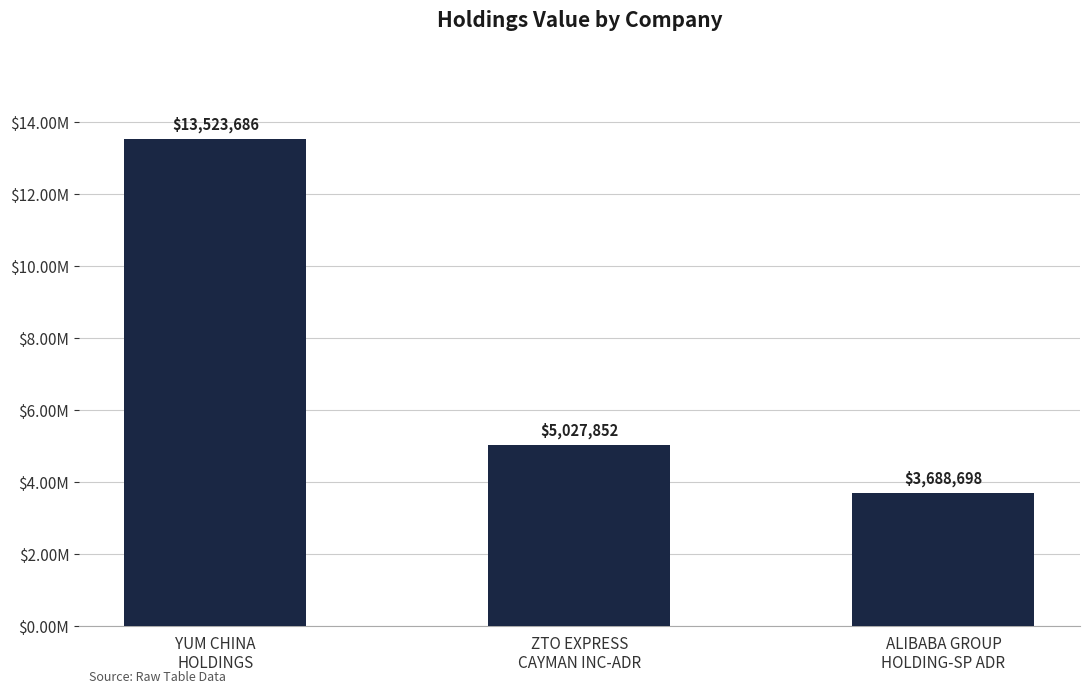

Are the bars horizontal?

No